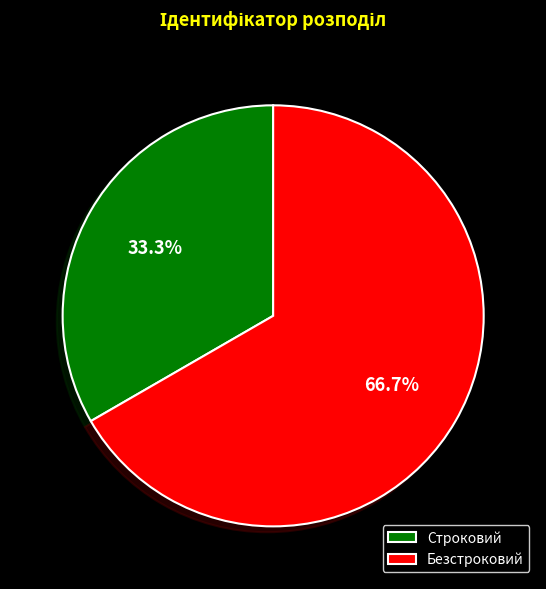

To the nearest percent, what is the difference between the Строковий and Безстроковий slice percentages?

33%